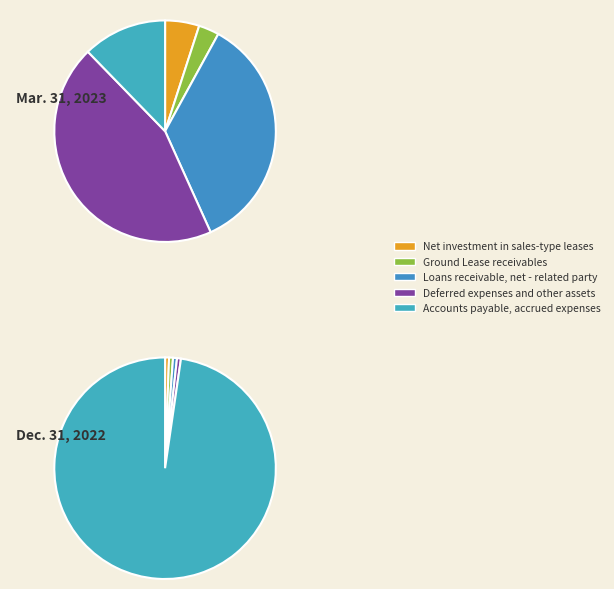

Which category has the biggest portion of the pie?

Deferred expenses and other assets